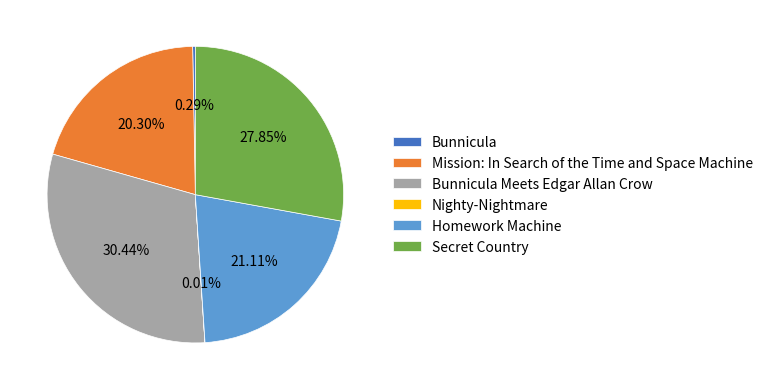

Which has a higher value, Mission: In Search of the Time and Space Machine or Bunnicula Meets Edgar Allan Crow?

Bunnicula Meets Edgar Allan Crow